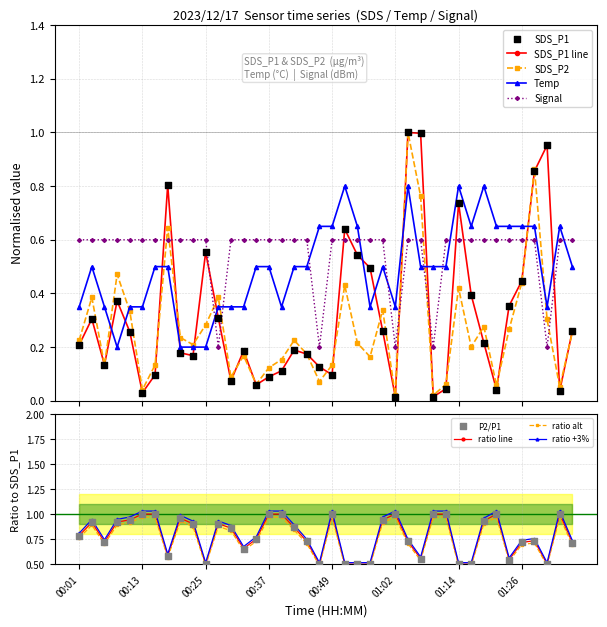

Which series has the largest total across all categories?

Signal